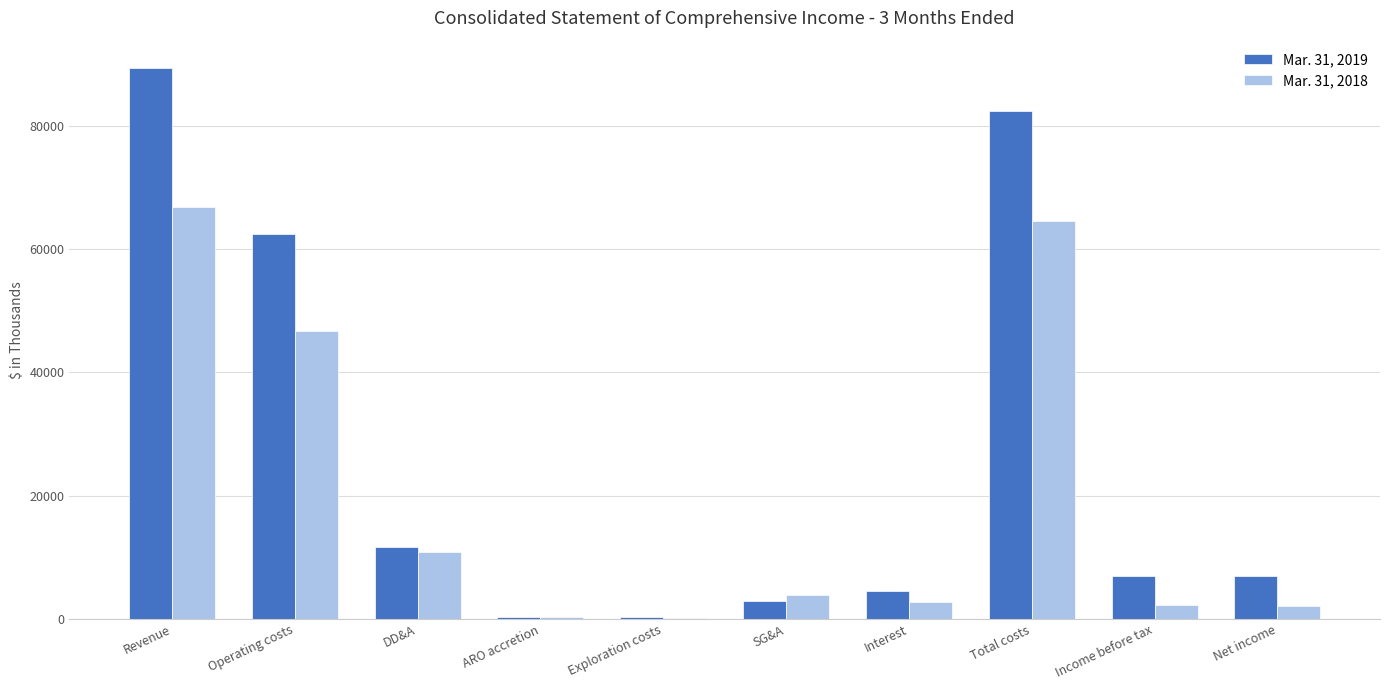

Does the chart contain stacked bars?

No